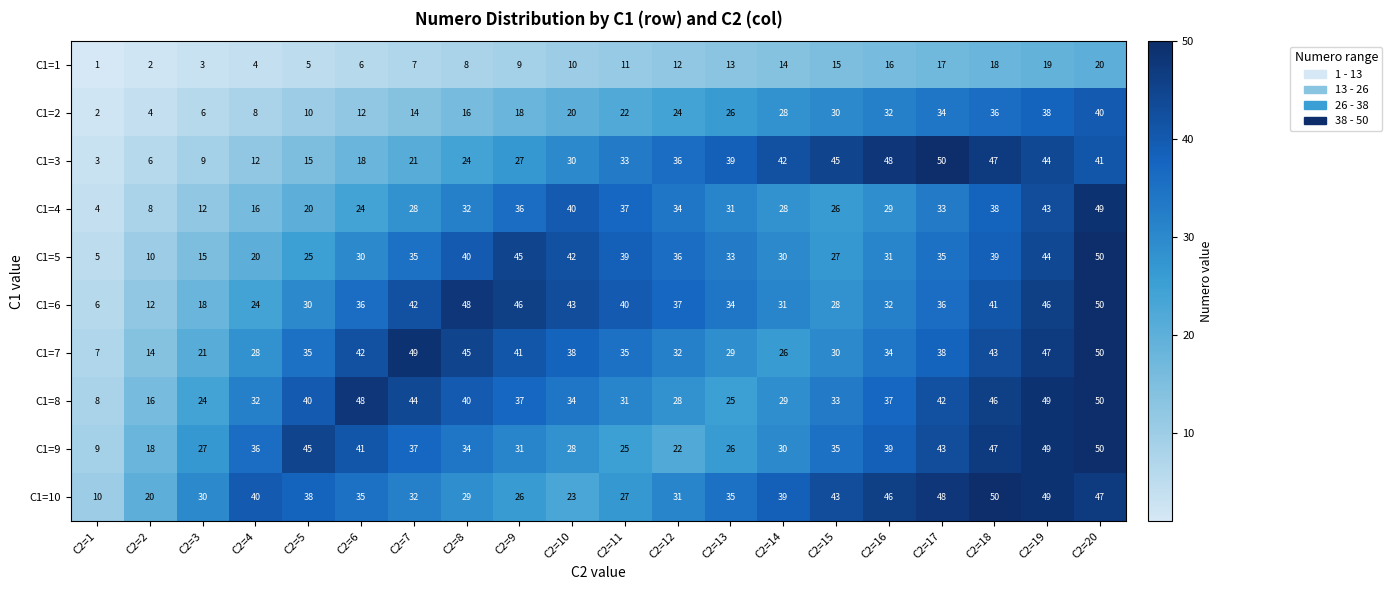

At which category is the sum across all series the highest?

C2=20